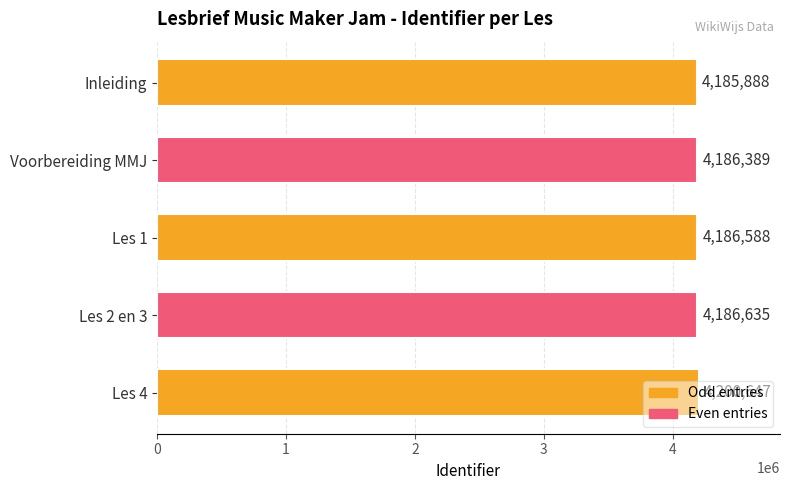

How many data points does each series have?

5